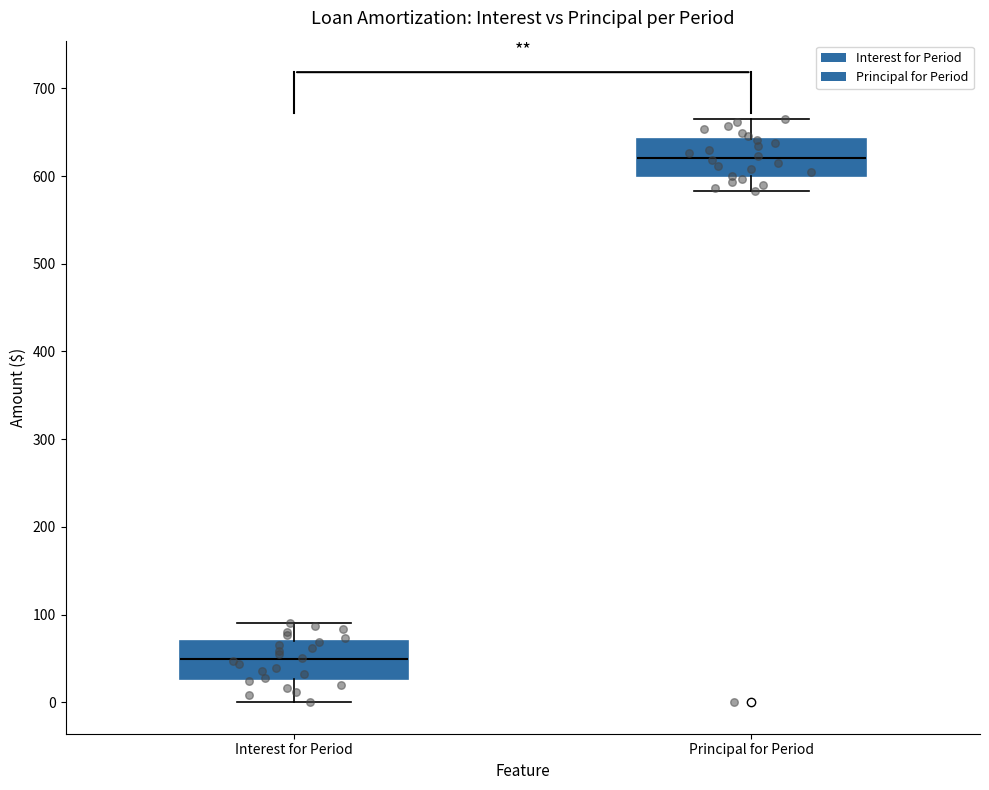

Reading left to right, transcribe this box plot: for each box, give where its median line is, the range the box spans, and where its two whiskers end, as read against the y-axis. The values are not printed on the chart, so give them approximately, as read against the axis.

Interest for Period: median 50, box 30 to 70, whiskers 0 to 90
Principal for Period: median 620, box 600 to 640, whiskers 580 to 670